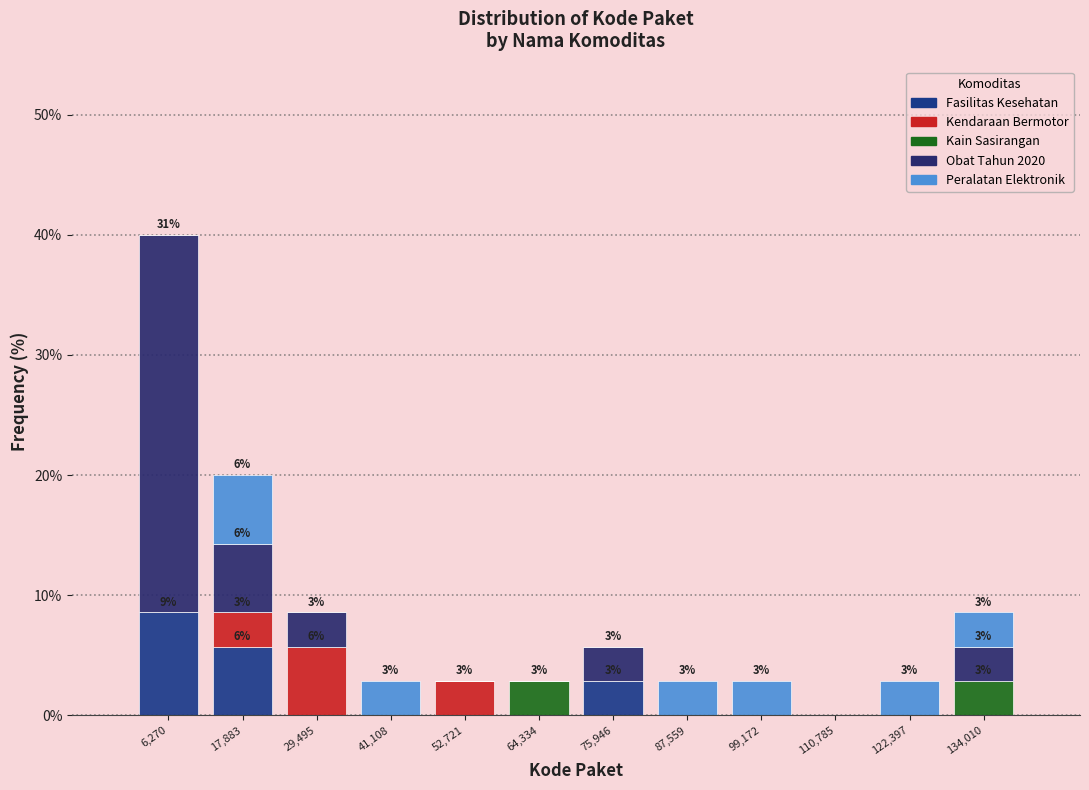

Which range on the x-axis has the tallest stacked bar (by total height)?

0 to 12000